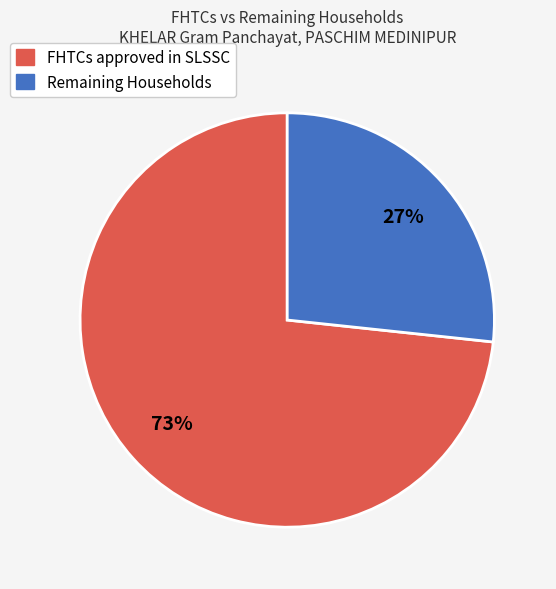

Between FHTCs approved in SLSSC and Remaining Households, which is larger?

FHTCs approved in SLSSC